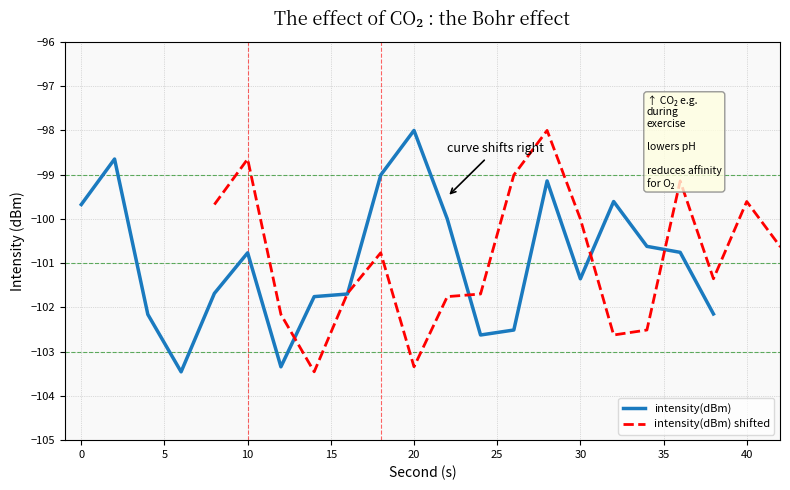

At which label does intensity(dBm) reach its peak?

20